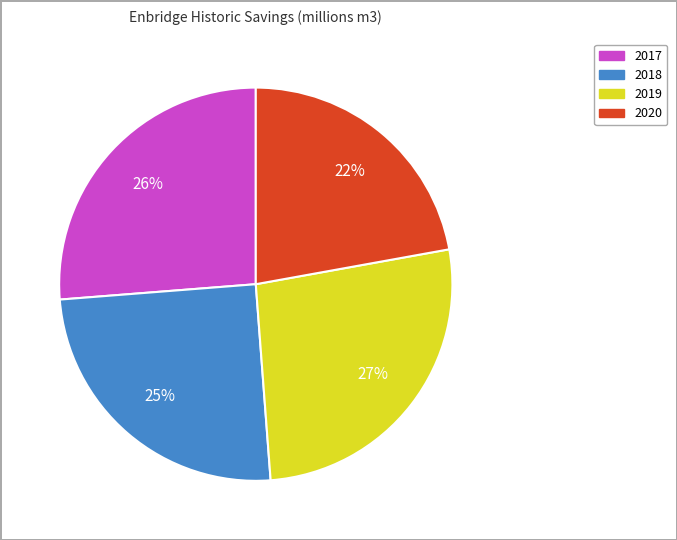

Is there any slice that represents more than half of the pie?

No